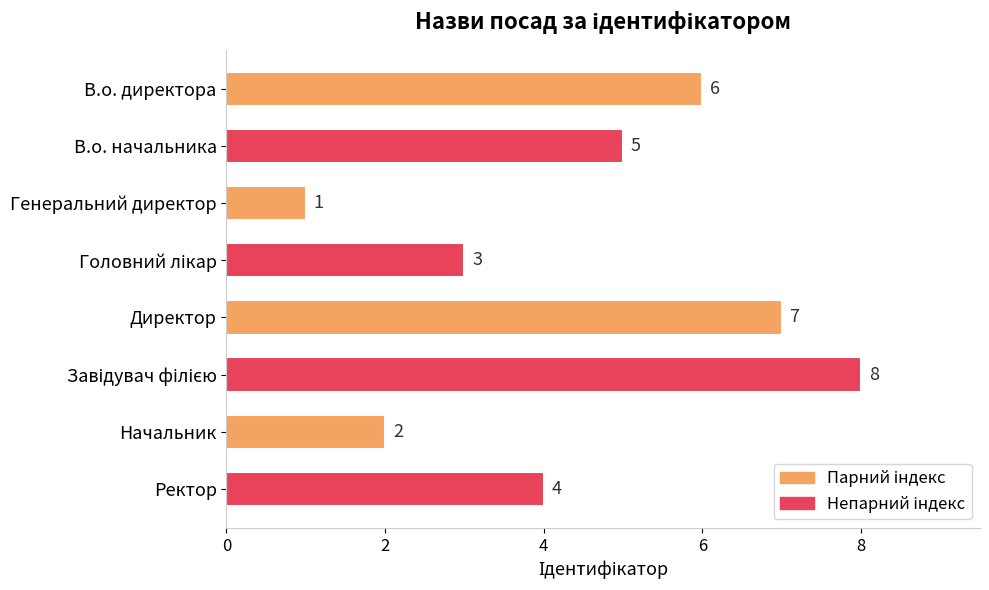

What position from the bottom is В.о. директора?

8